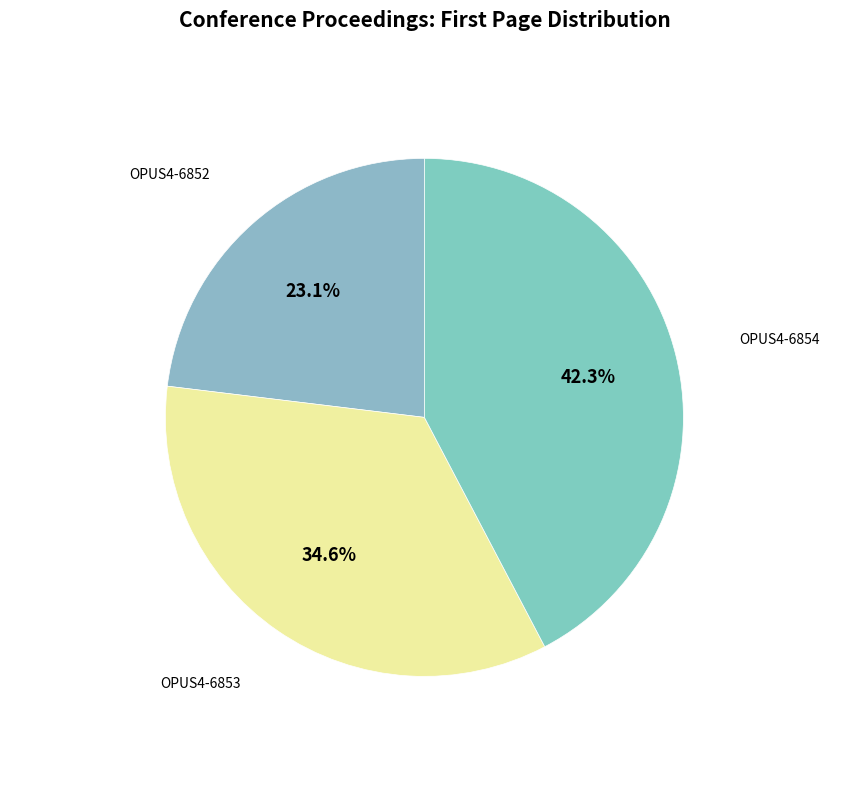

Combined, what portion of the pie is OPUS4-6853 and OPUS4-6854?

76.9%